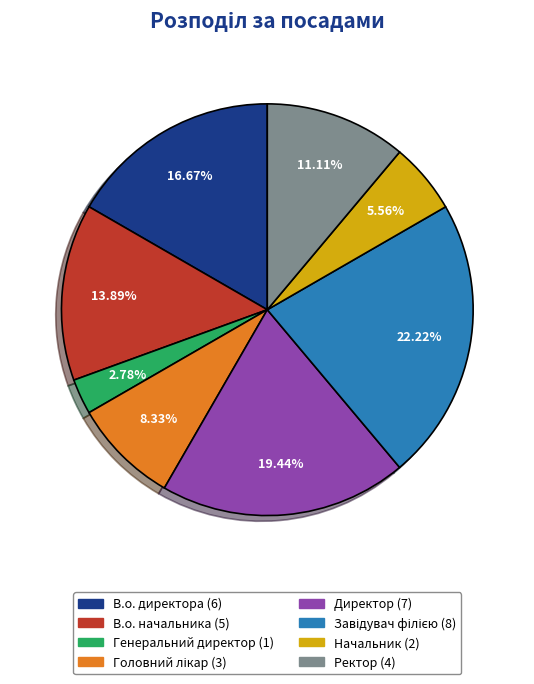

To the nearest percent, what is the difference between the largest and smallest slice percentages?

19%